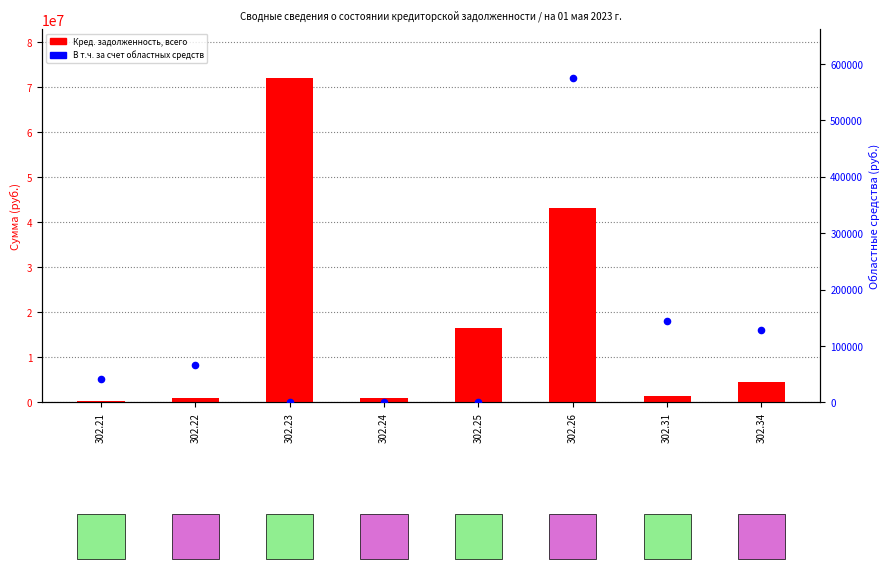

Which series has the widest spread of Y values?

Кред. задолженность, всего